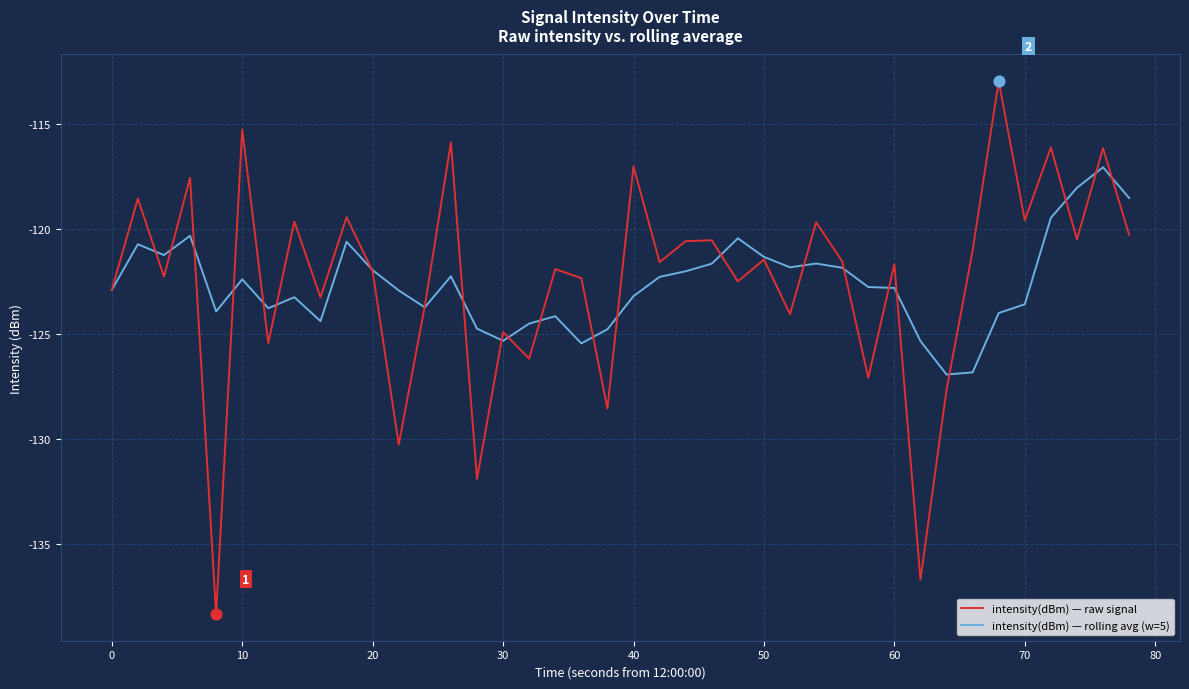

What is the smallest value displayed?

-138.3